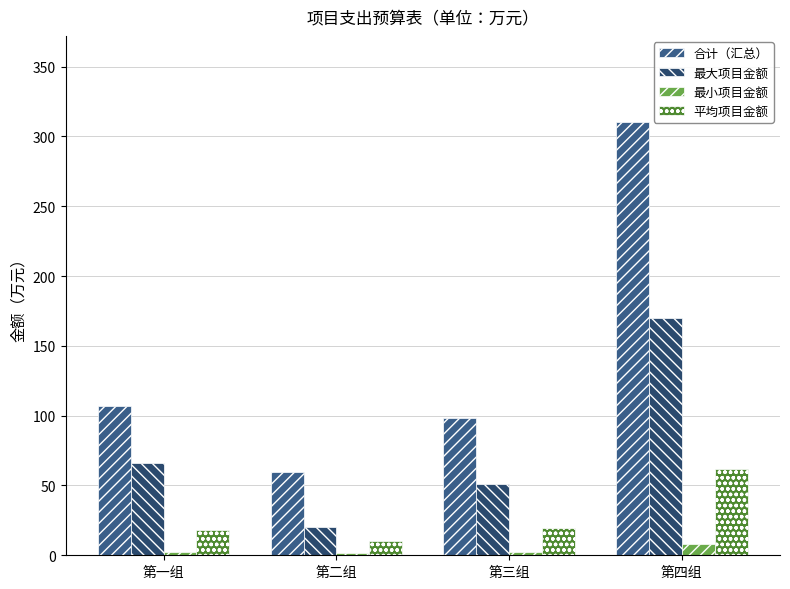

Reading left to right, what are all the values shown in this chart?

合计（汇总）: 第一组=106.8	第二组=59.9	第三组=98.4	第四组=310.0
最大项目金额: 第一组=65.7	第二组=20.0	第三组=51.0	第四组=170.0
最小项目金额: 第一组=2.7	第二组=1.7	第三组=2.4	第四组=8.0
平均项目金额: 第一组=17.8	第二组=10.0	第三组=19.7	第四组=62.0